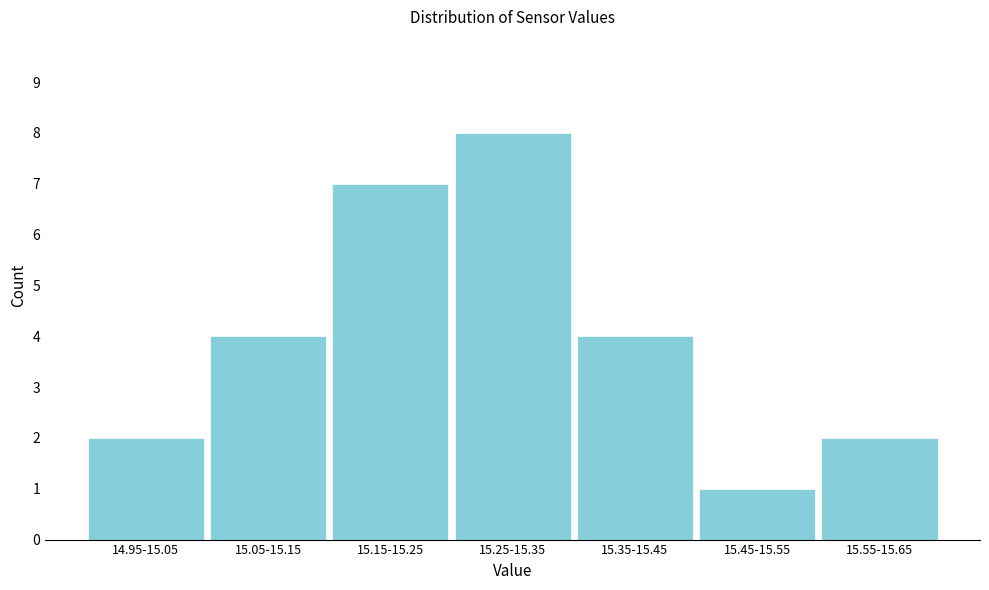

Reading right to left, transcribe all the data shown in this chart.

15.55-15.65=2	15.45-15.55=1	15.35-15.45=4	15.25-15.35=8	15.15-15.25=7	15.05-15.15=4	14.95-15.05=2